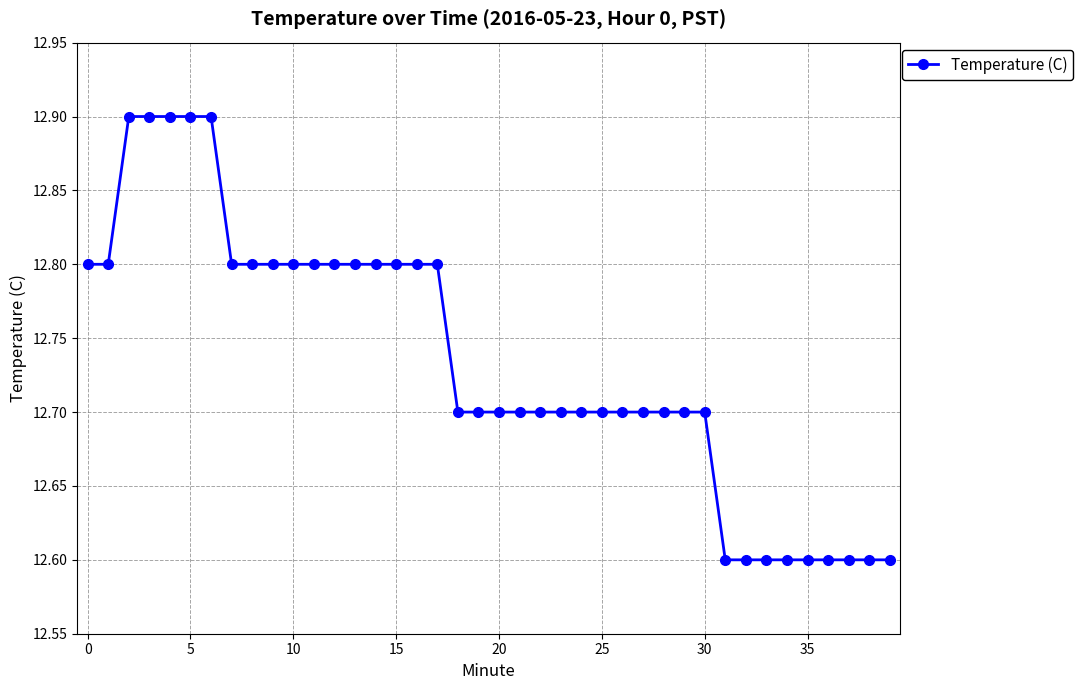

What is the value of the 17th point from the left?

12.8